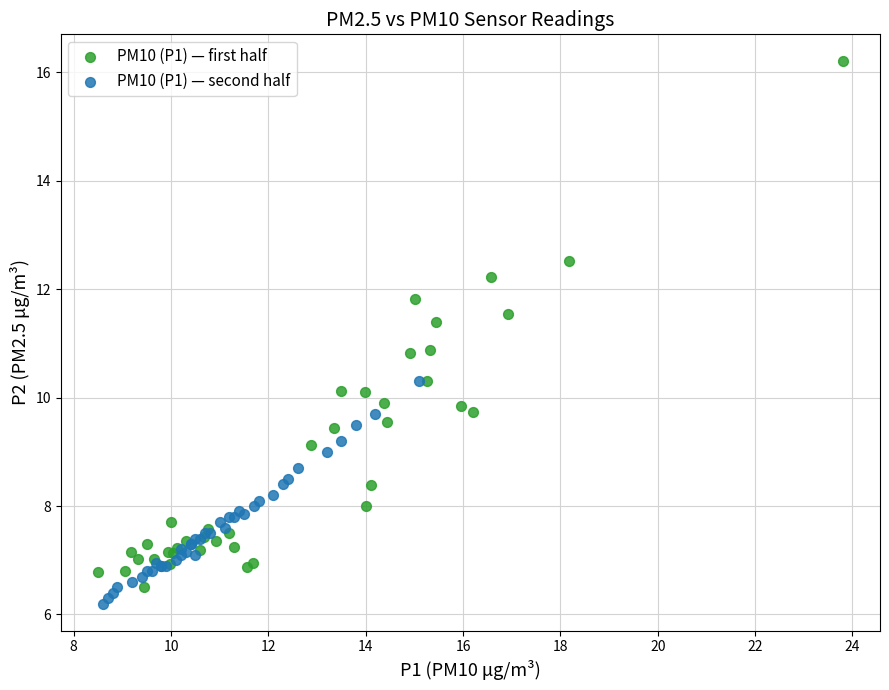

Which series contains the highest Y value?

PM10 (P1) — first half